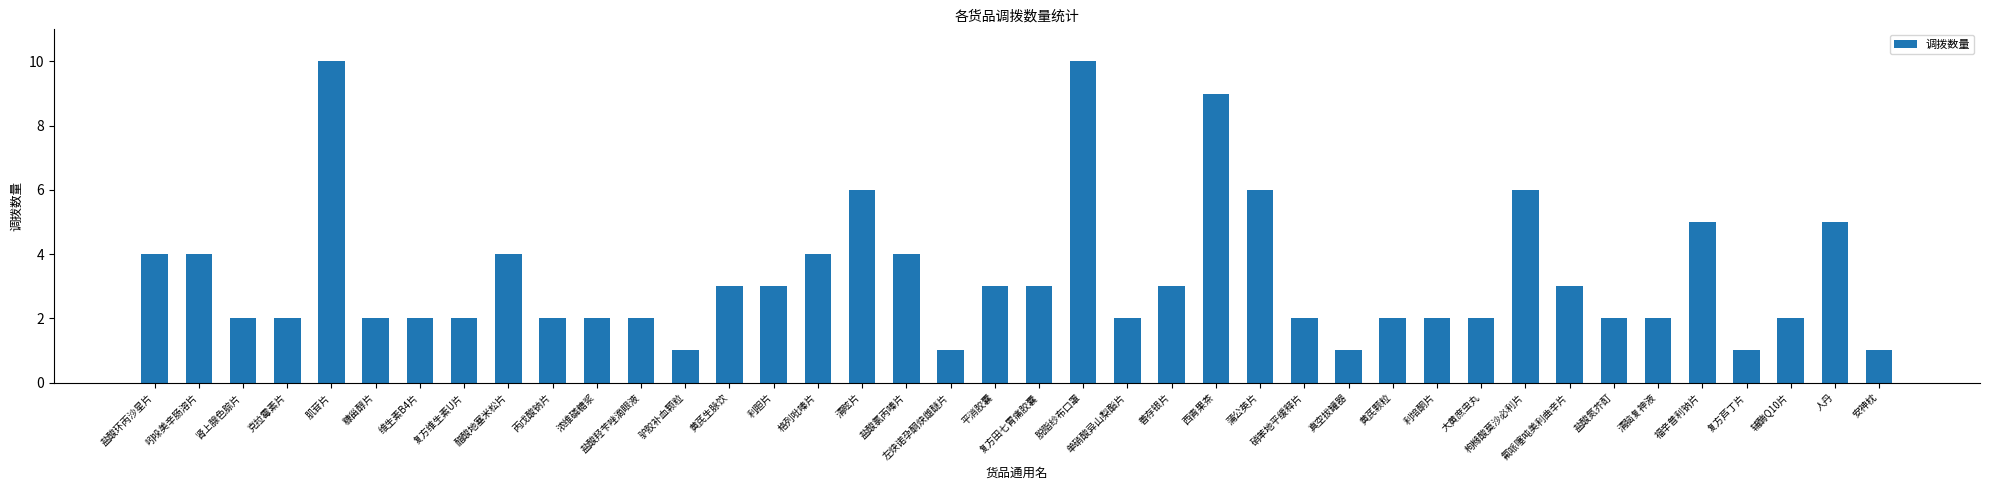

Are the bars horizontal?

No